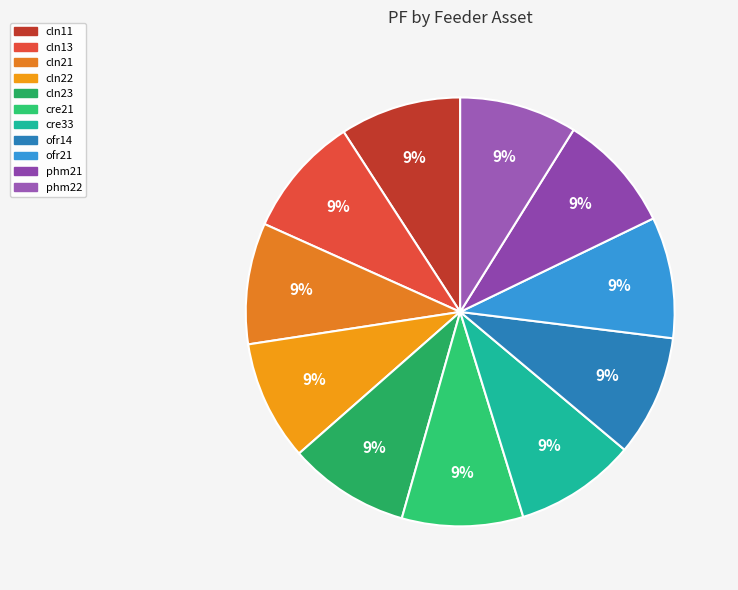

Rank the categories by value from lowest to highest.

phm22, phm21, cln22, cln11, cln13, cln21, cln23, cre21, cre33, ofr14, ofr21